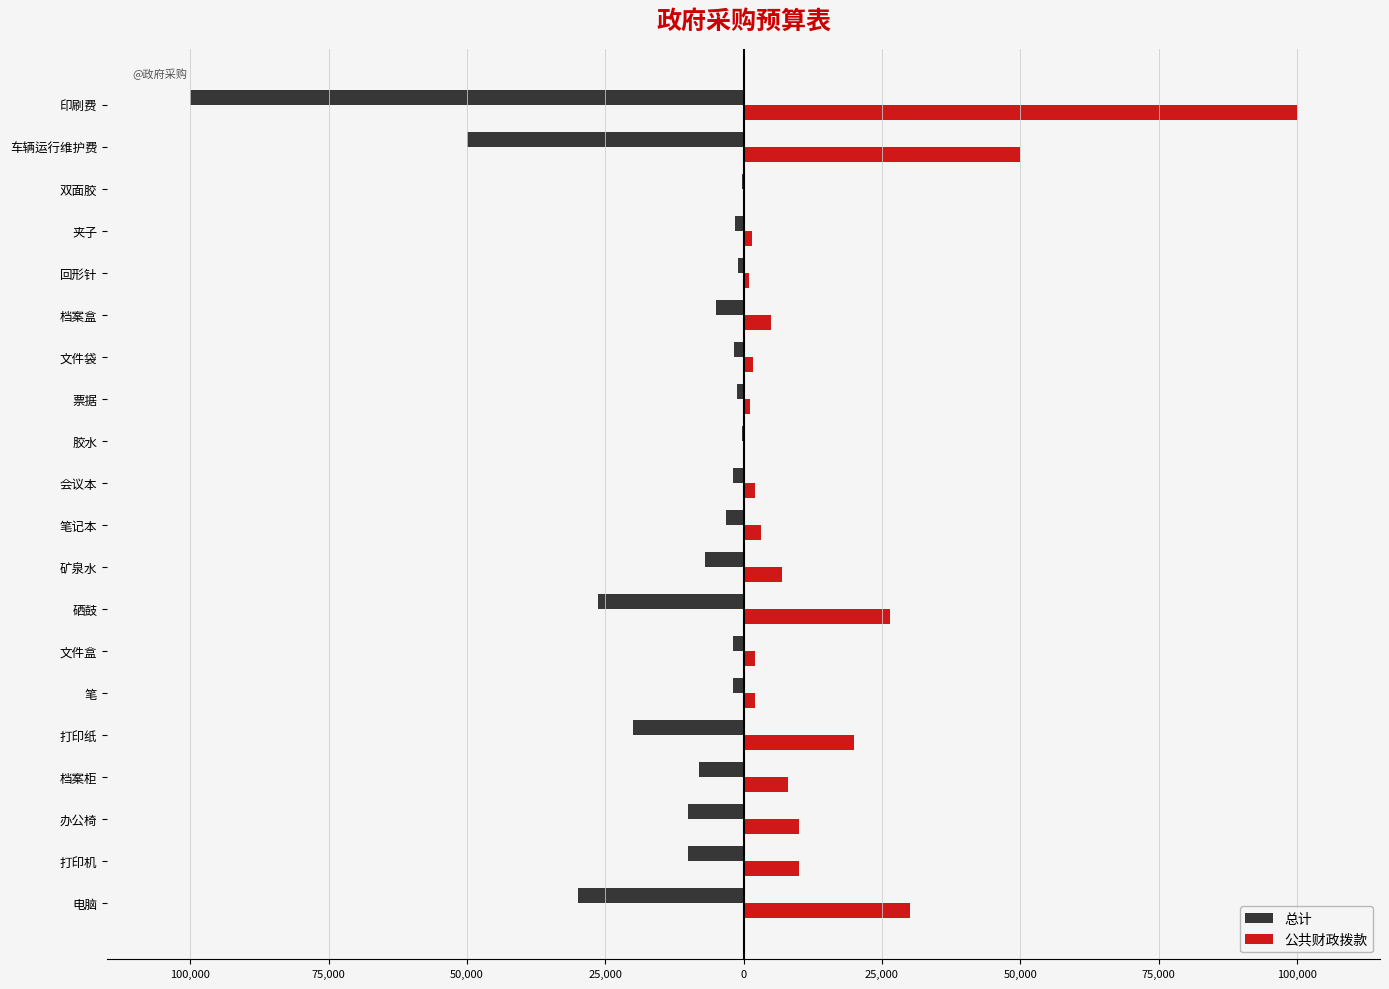

What are all the series names shown in the legend?

总计, 公共财政拨款